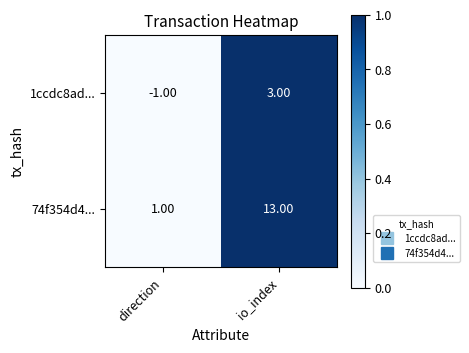

At which category is the sum across all series the highest?

io_index